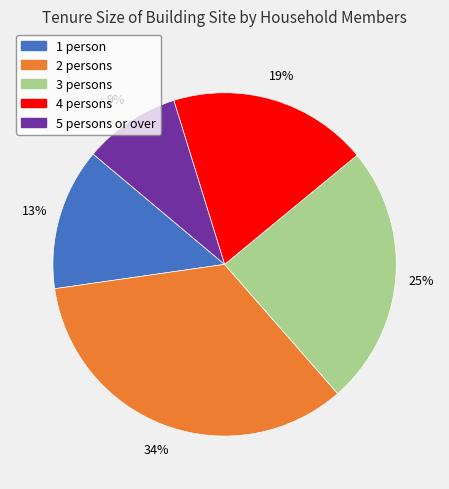

Which slice is the smallest?

5 persons or over